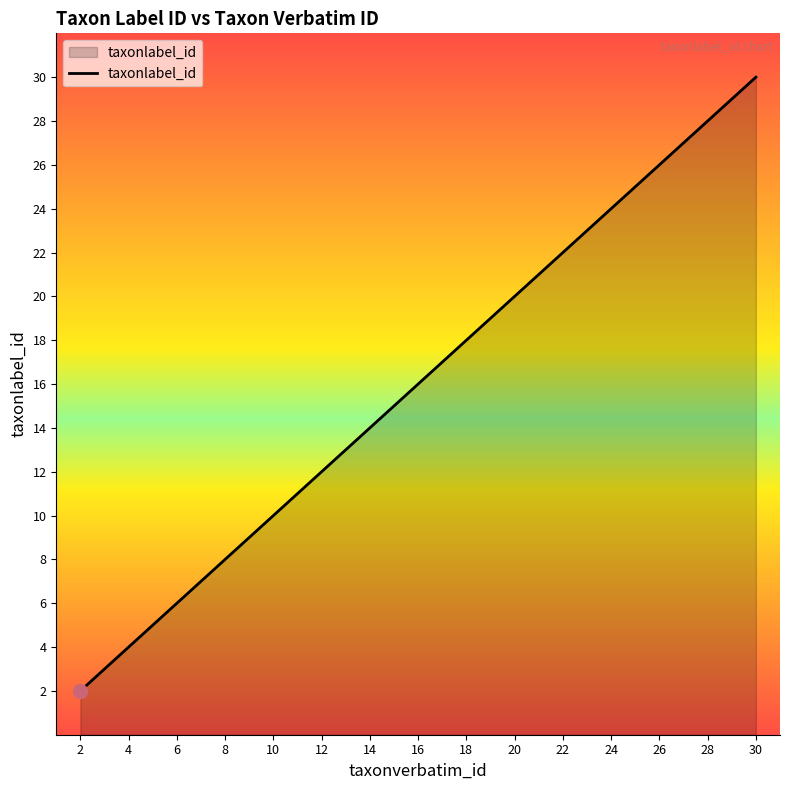

Where is the data nearest to the value 16?

16